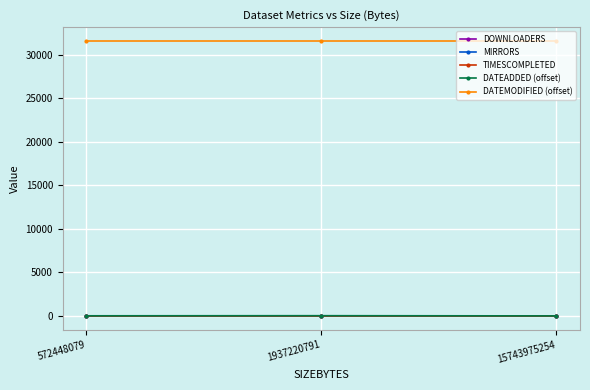

True or false: MIRRORS has a value of 0 at 15743975254.

True